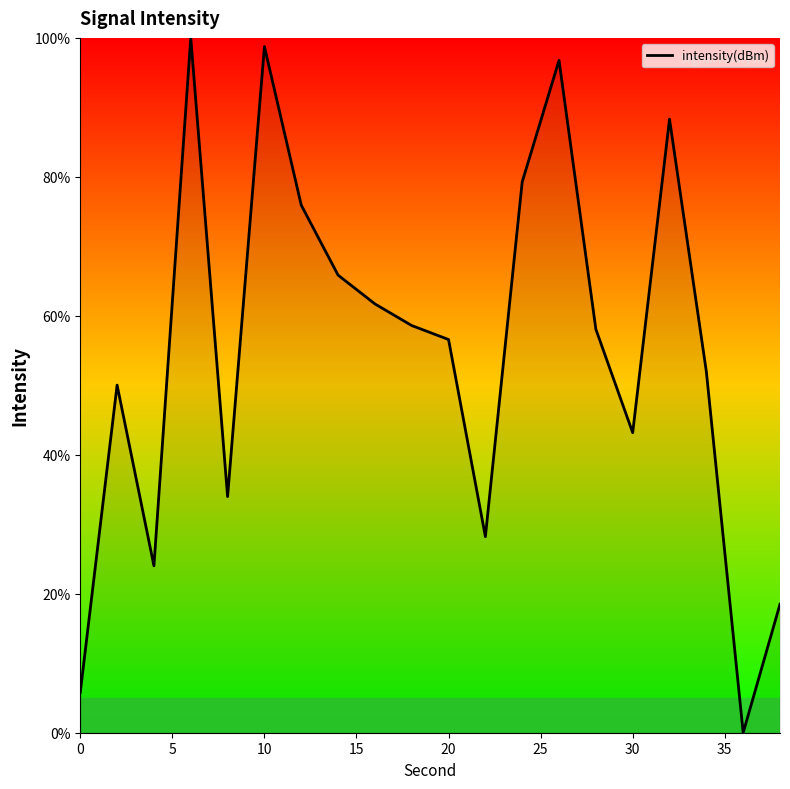

What is the maximum value shown in the chart?

100.0